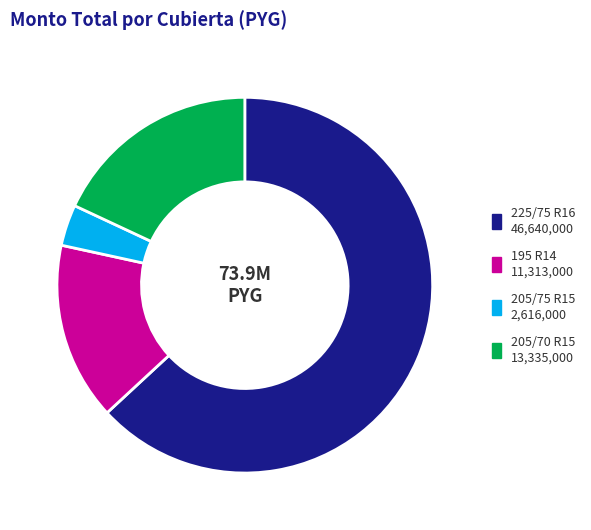

How many slices are in this pie chart?

4